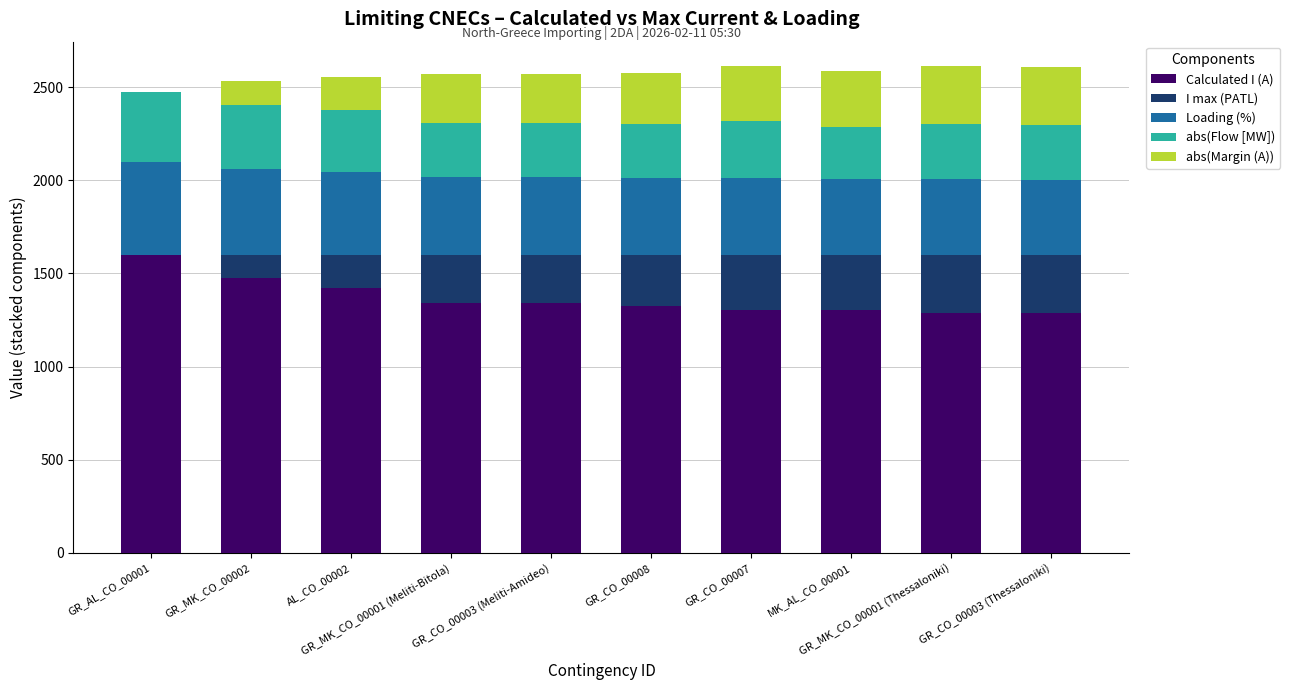

Are the bars grouped side by side (vs. stacked)?

No